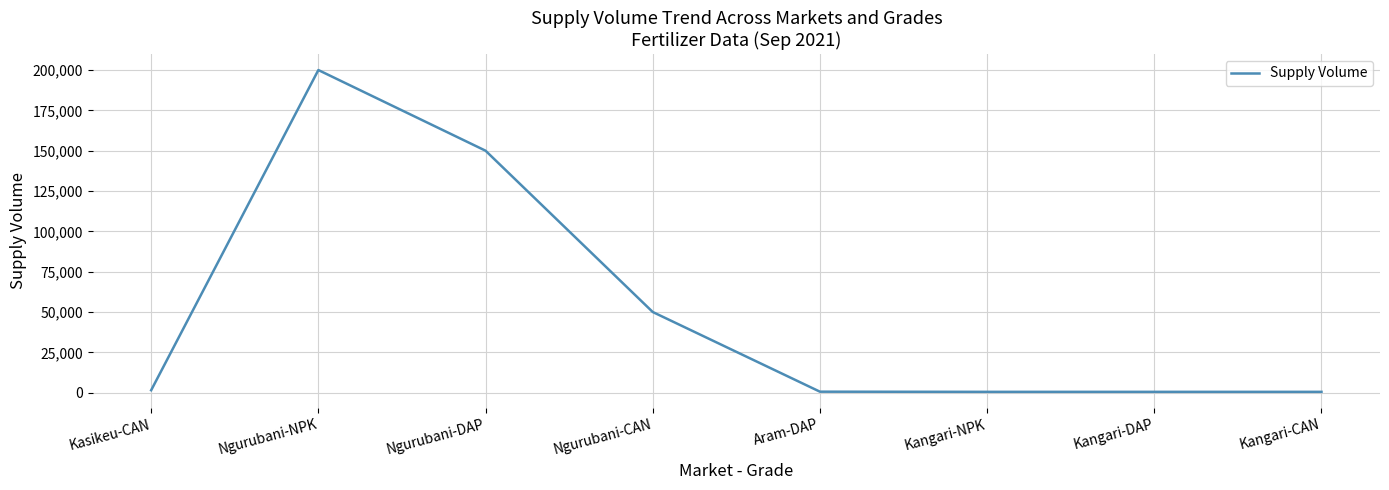

What position from the right is Kasikeu-CAN?

8